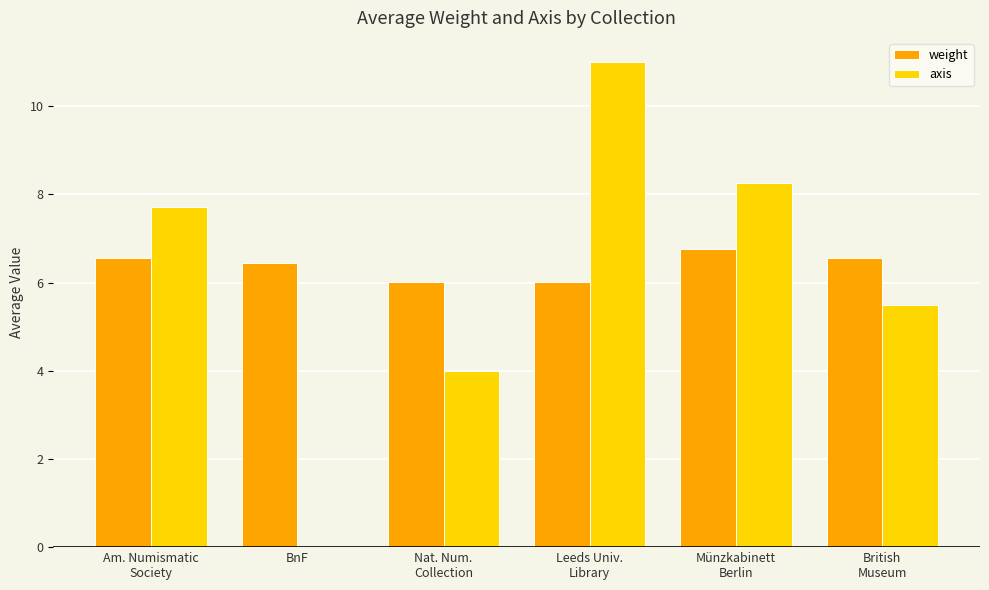

Which series has the largest range (max minus min)?

axis